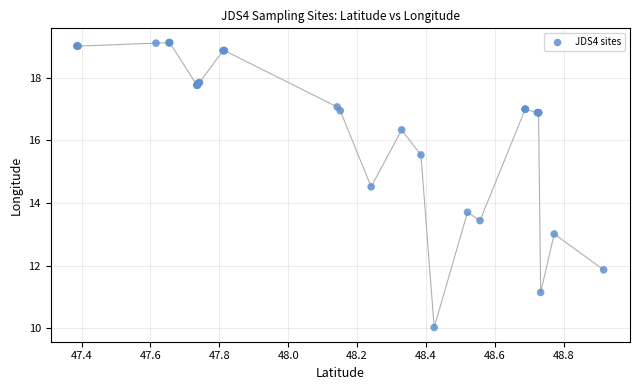

What Y value in the scatter plot is closest to 14?

13.7